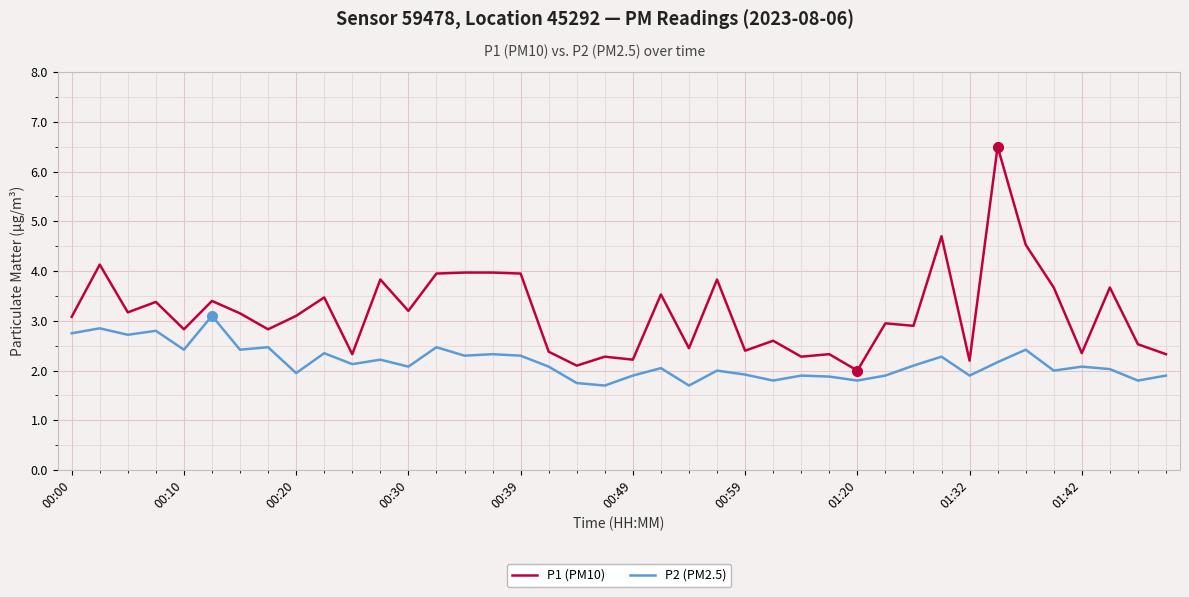

How many lines are shown in the chart?

2